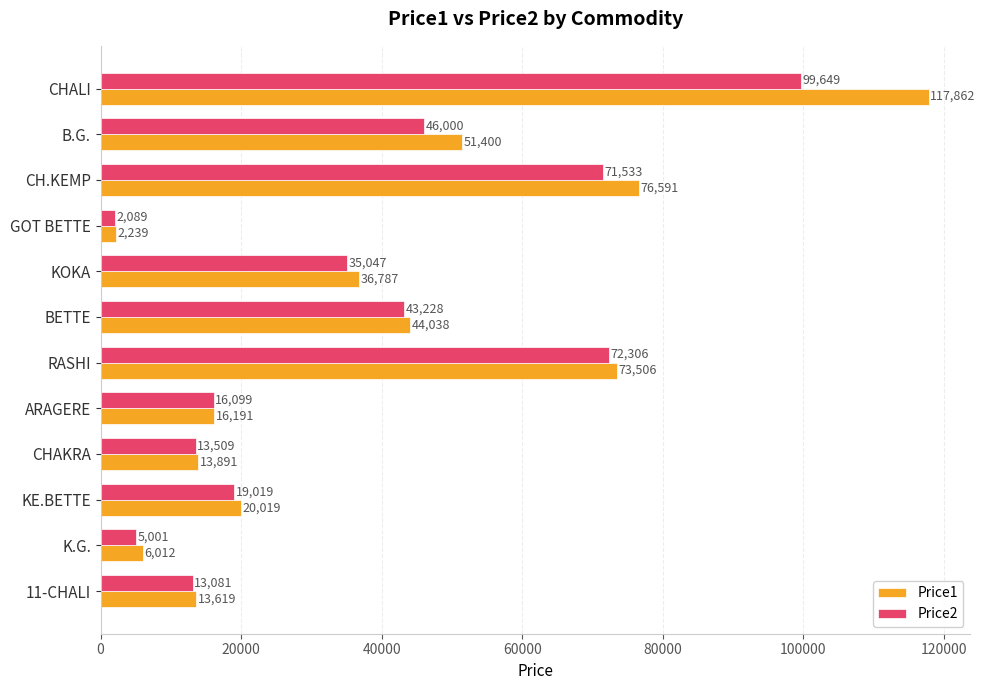

What is the difference between the maximum and minimum values in the Price2 series?

97560